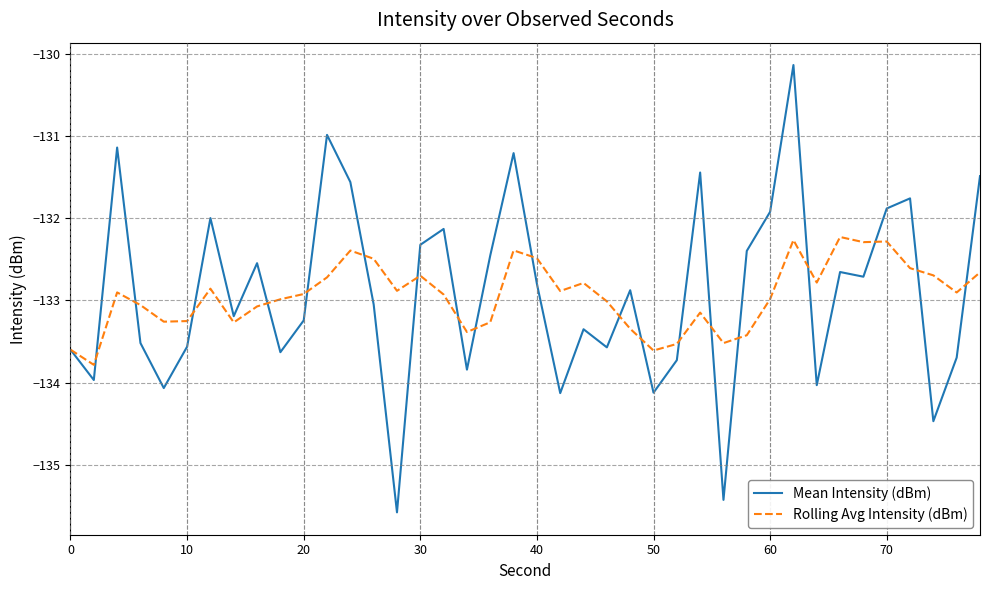

What is the greatest value displayed?

-130.1